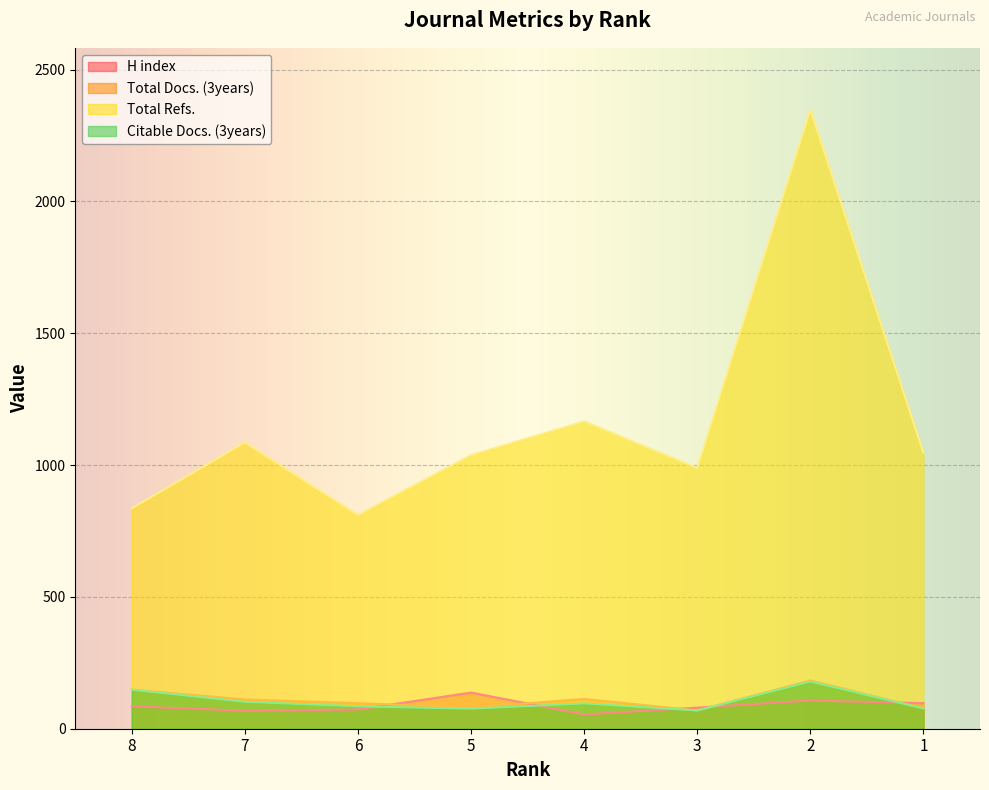

Which series has the largest total across all categories?

Total Refs.